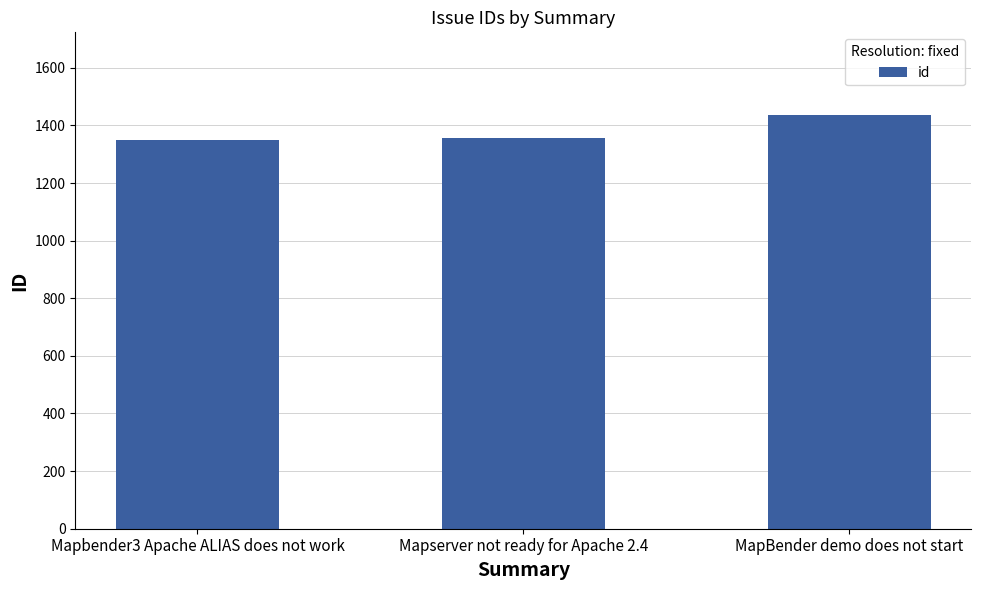

What is the smallest value displayed?

1350